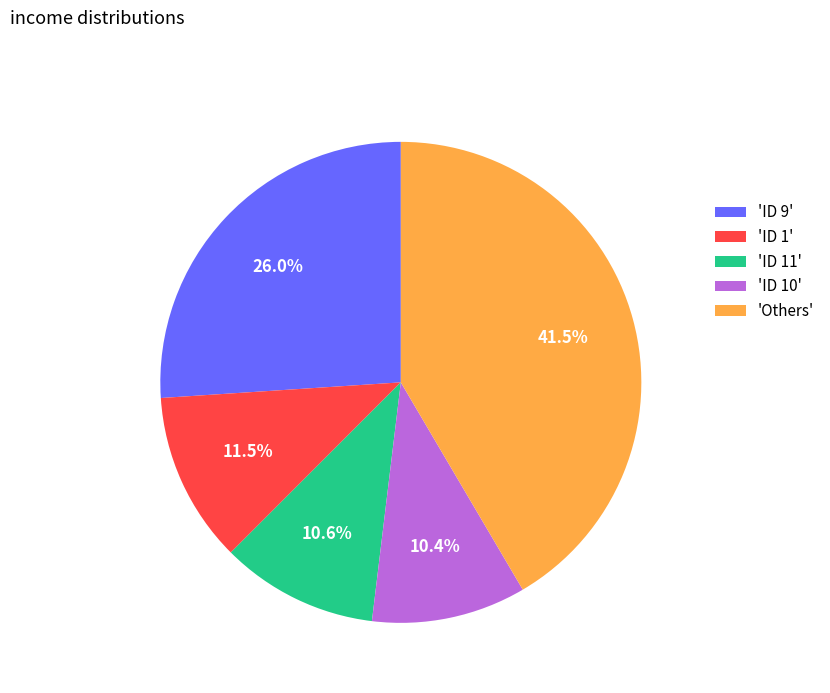

How many segments does this pie chart have?

5